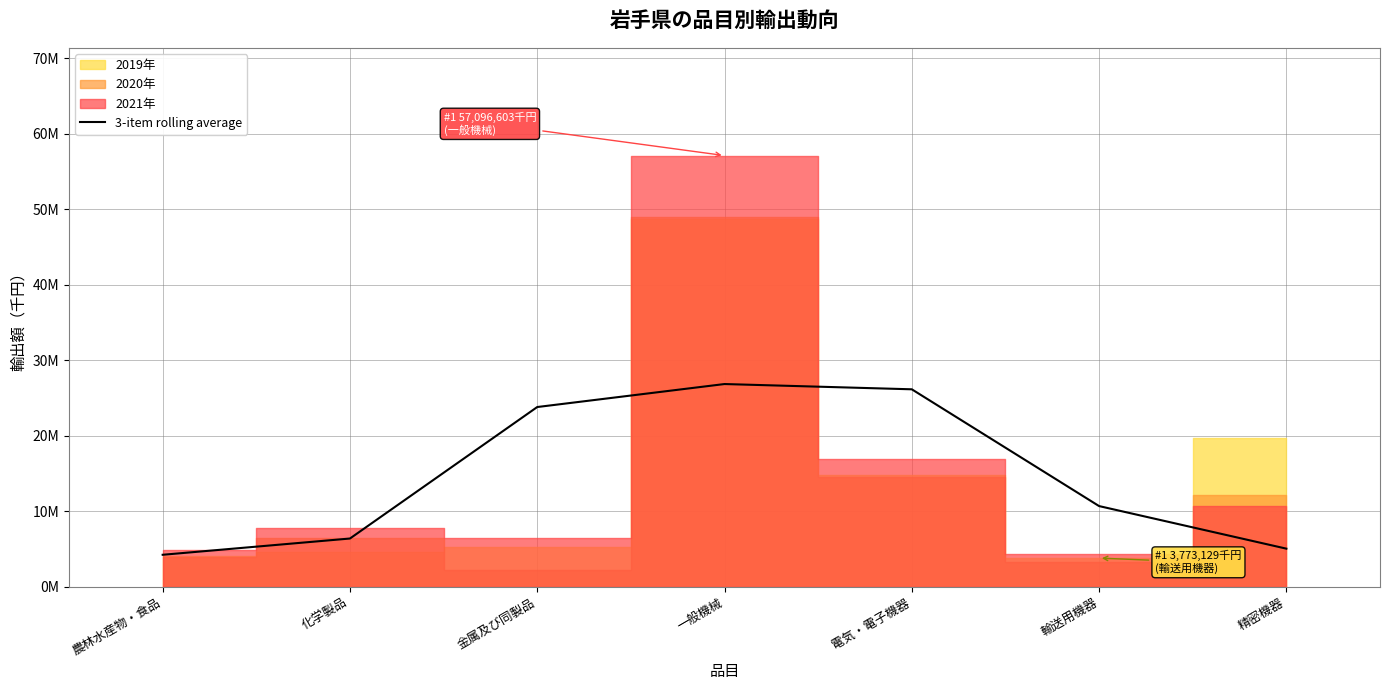

Count the number of values greater than 10658284.

3